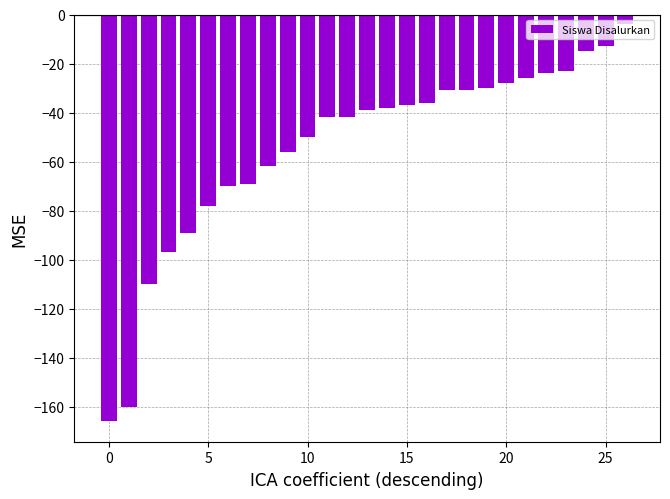

What is the greatest value displayed?

-4